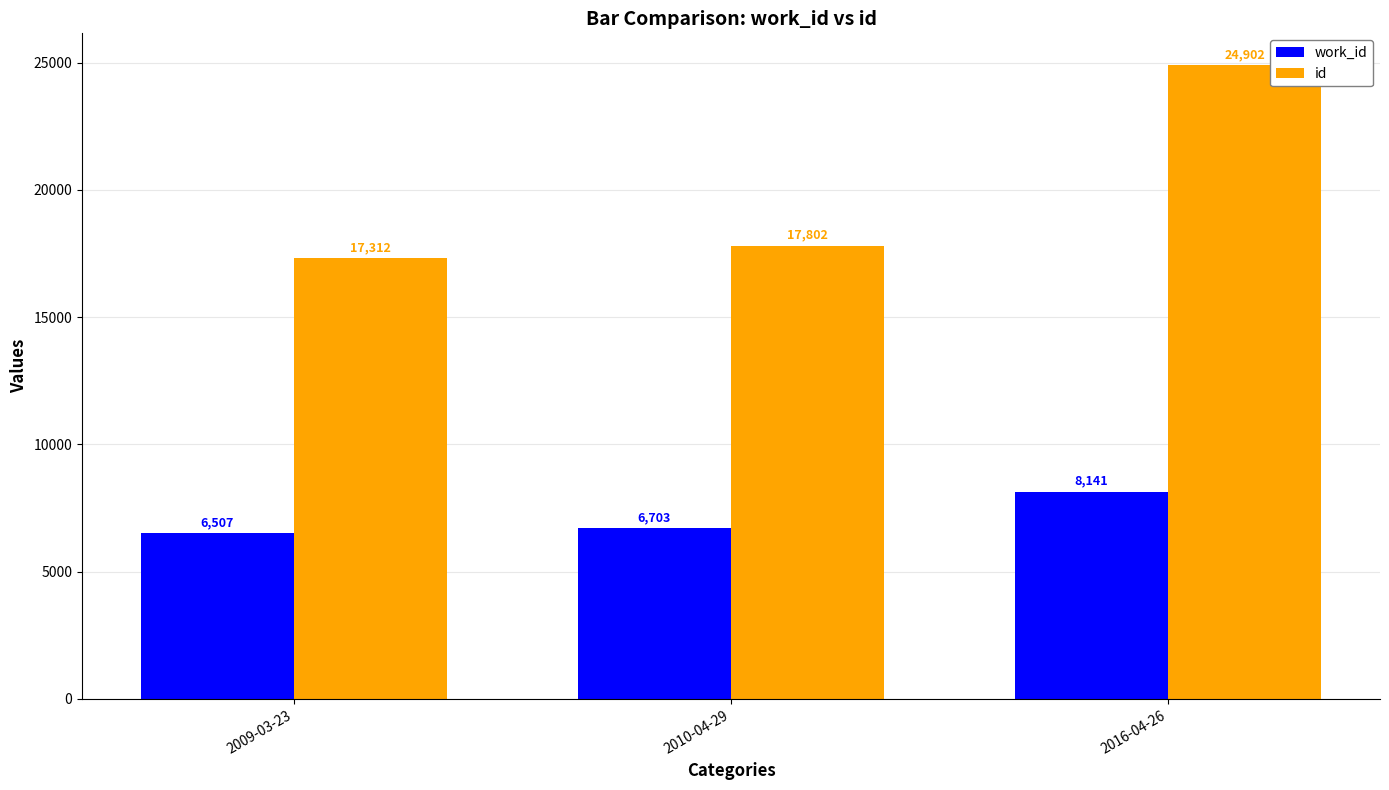

Reading left to right, transcribe all the data shown in this chart.

work_id: 6507	6703	8141
id: 17312	17802	24902